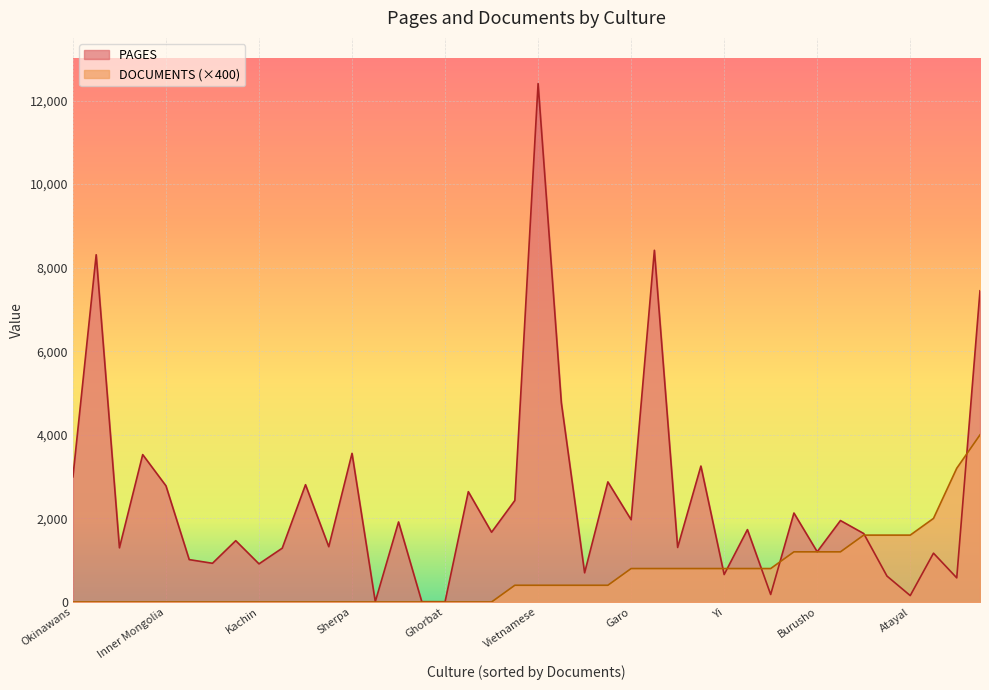

The DOCUMENTS series shows 4 at Atayal. True or false?

True